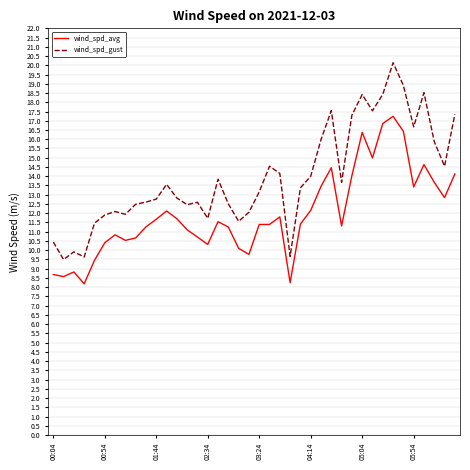

List the series in order of their peak value, highest first.

wind_spd_gust, wind_spd_avg